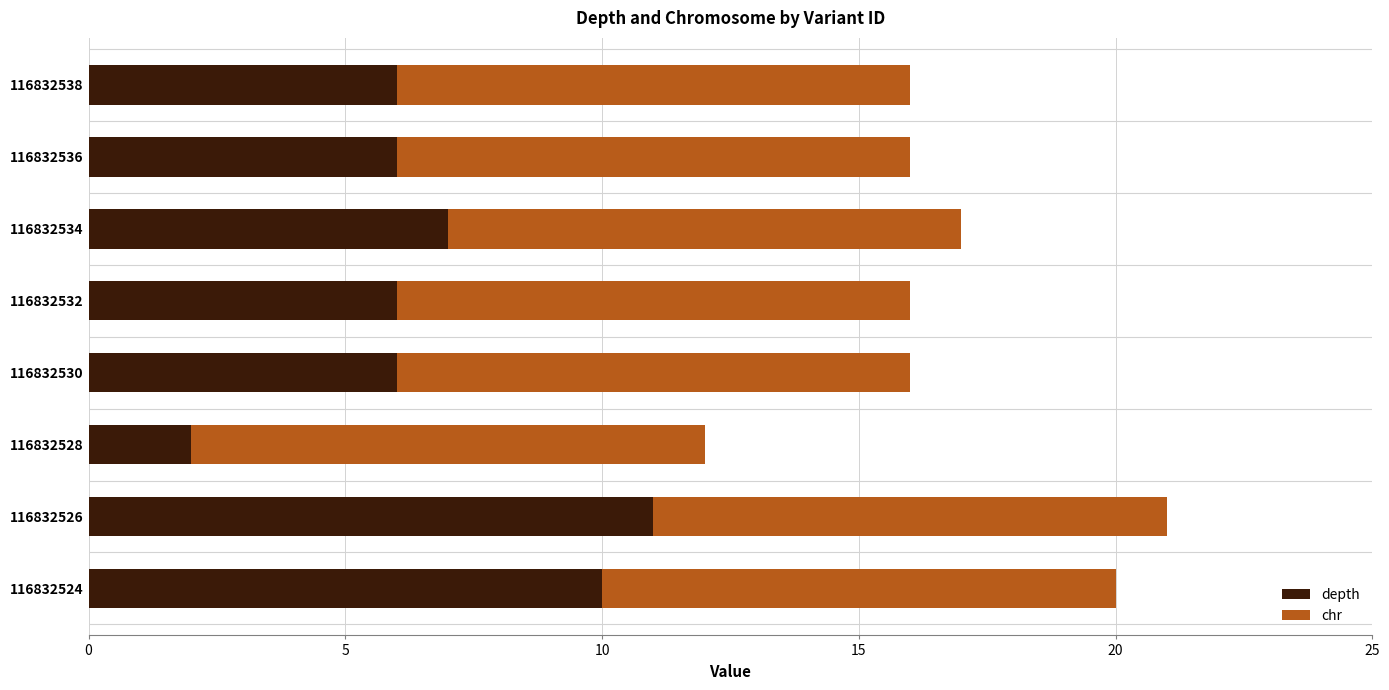

What is the sum of the depth values at 116832536 and 116832538?

12